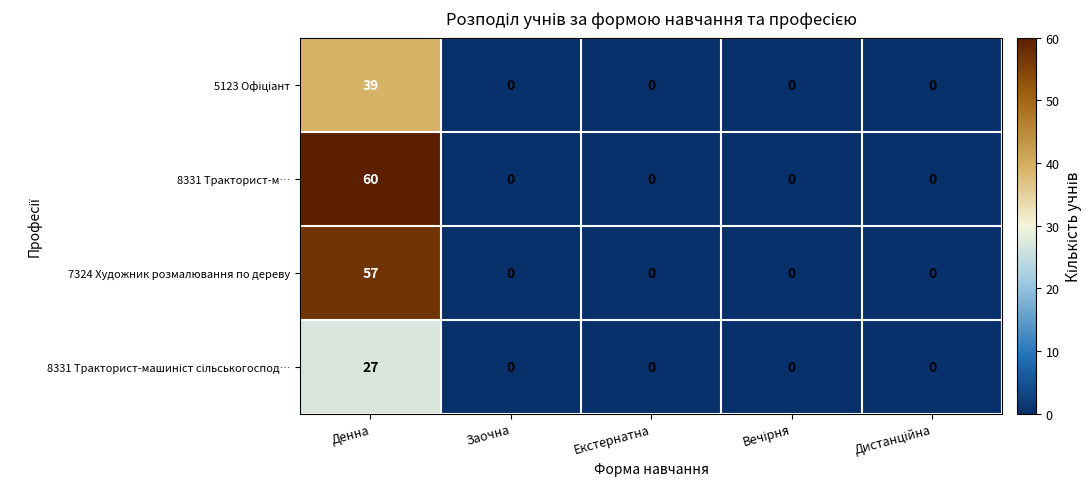

At which category is the sum across all series the highest?

Денна